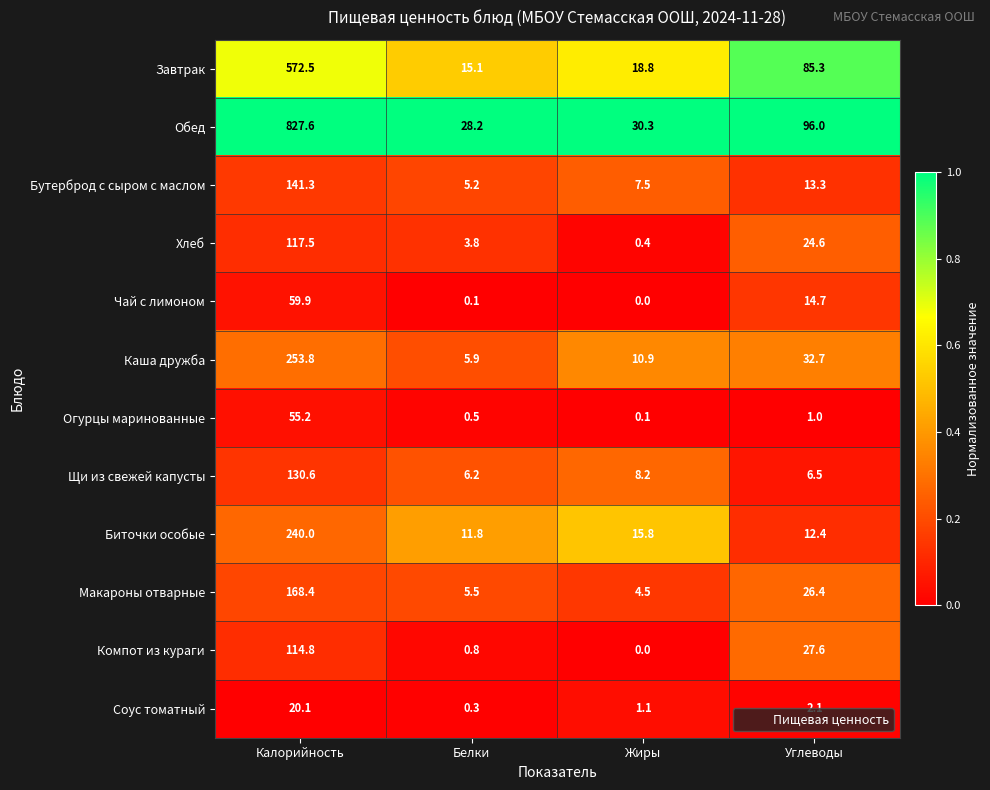

Which label corresponds to the smallest value in the chart?

Жиры